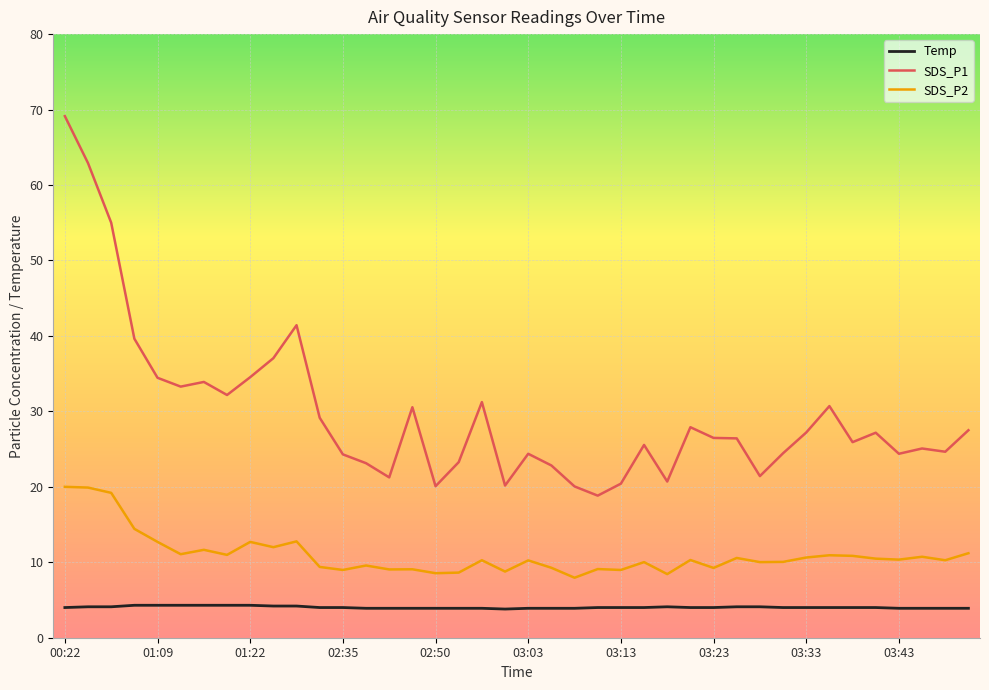

True or false: Temp and SDS_P1 cross at least once.

False